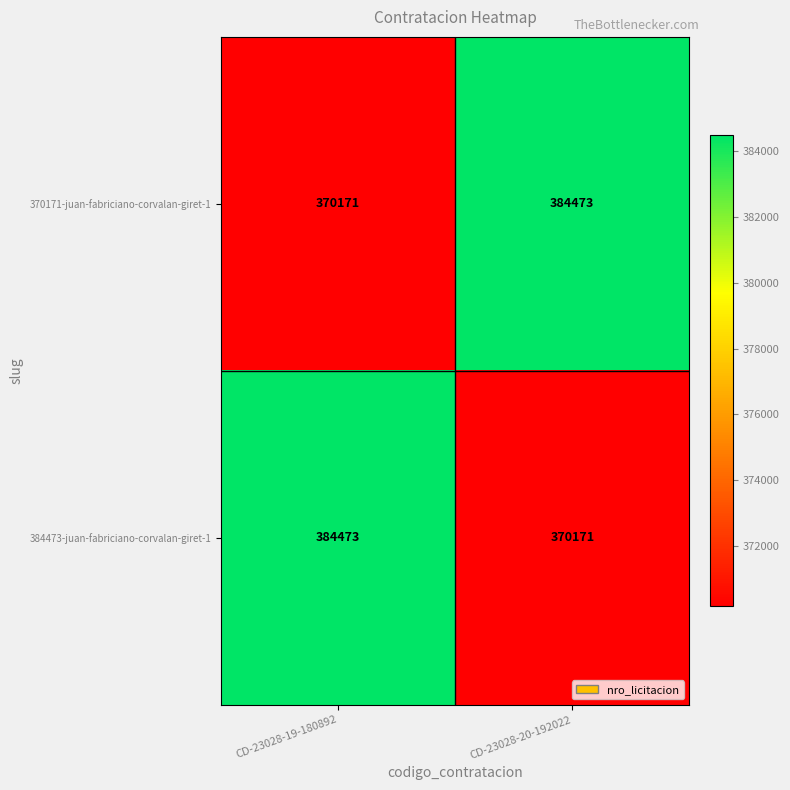

True or false: 384473-juan-fabriciano-corvalan-giret-1 has a value of 111796 at CD-23028-20-192022.

False